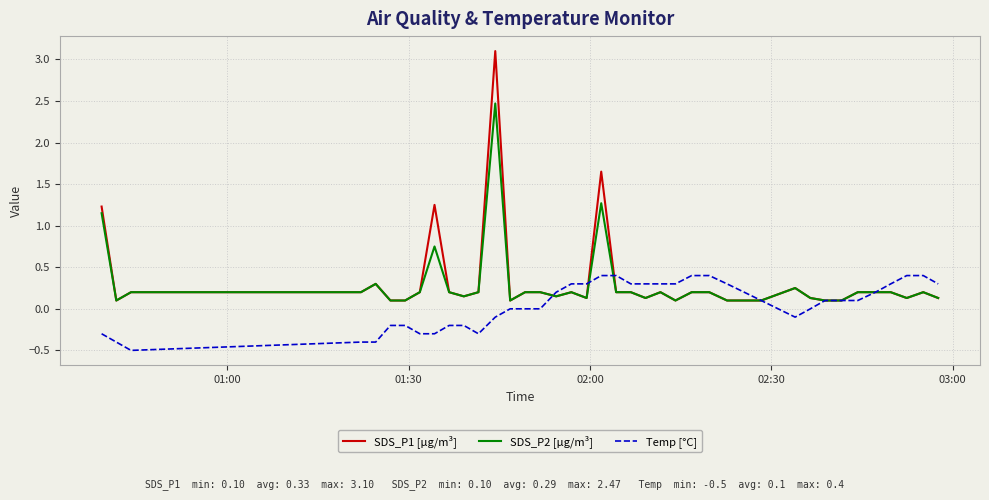

List the series in order of their peak value, highest first.

SDS_P1 [µg/m³], SDS_P2 [µg/m³], Temp [°C]